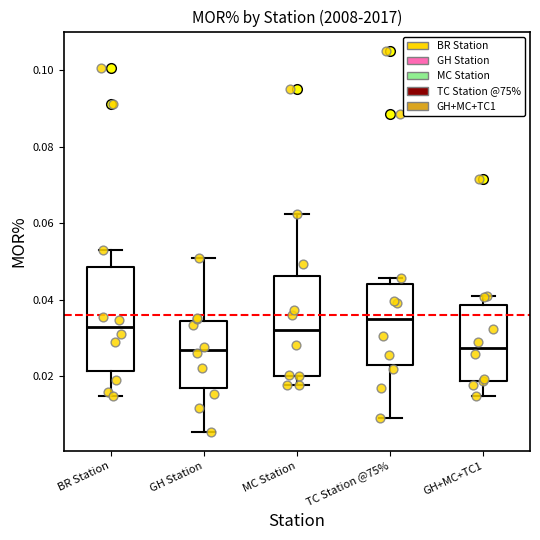

Reading left to right, transcribe this box plot: for each box, give where its median line is, the range the box spans, and where its two whiskers end, as read against the y-axis. The values are not printed on the chart, so give them approximately, as read against the axis.

BR Station: median 0.032, box 0.022 to 0.048, whiskers 0.014 to 0.054
GH Station: median 0.026, box 0.016 to 0.034, whiskers 0.006 to 0.052
MC Station: median 0.032, box 0.020 to 0.046, whiskers 0.018 to 0.062
TC Station @75%: median 0.034, box 0.022 to 0.044, whiskers 0.010 to 0.046
GH+MC+TC1: median 0.028, box 0.018 to 0.038, whiskers 0.014 to 0.042